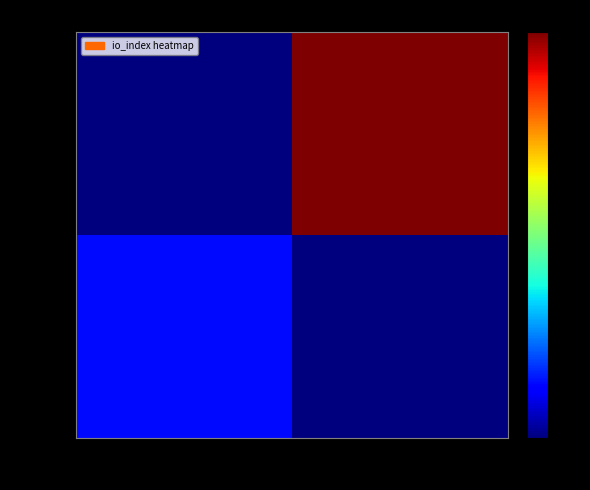

Reading right to left, what are all the values shown in this chart?

d3f494…: 1=0	-1=18
dfd4cf…: 1=132	-1=0